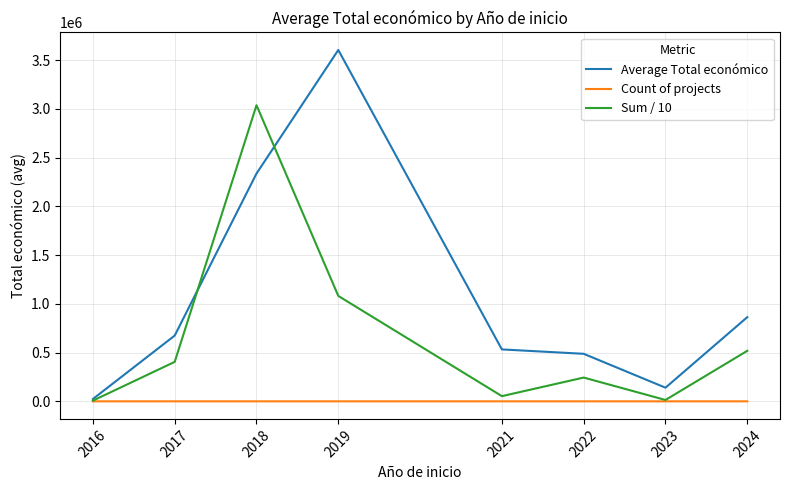

Which series changed the most between 2021 and 2023?

Average Total económico